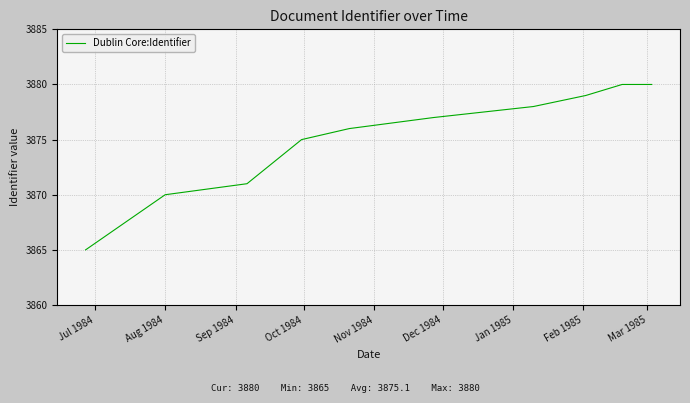

What is the difference between the second highest and minimum values?

15